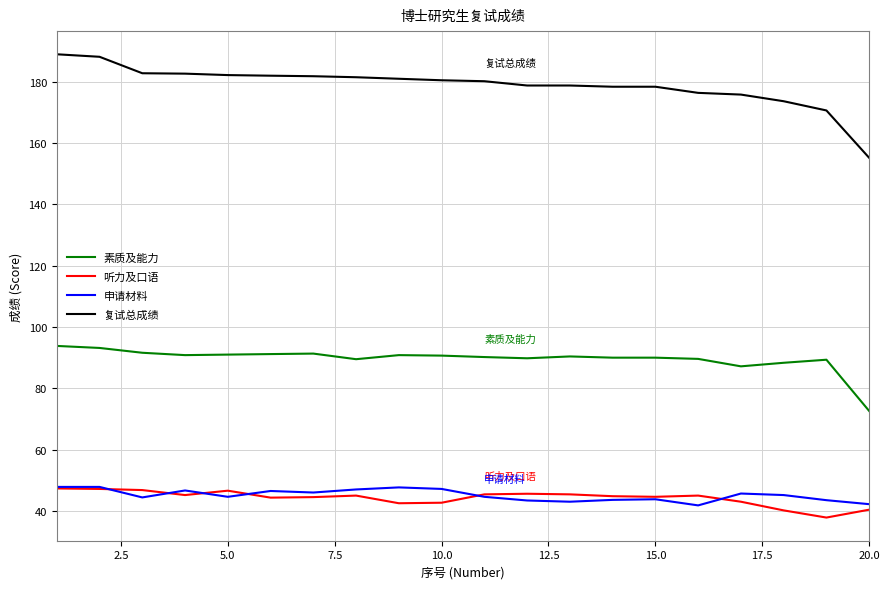

Which series has the largest range (max minus min)?

复试总成绩